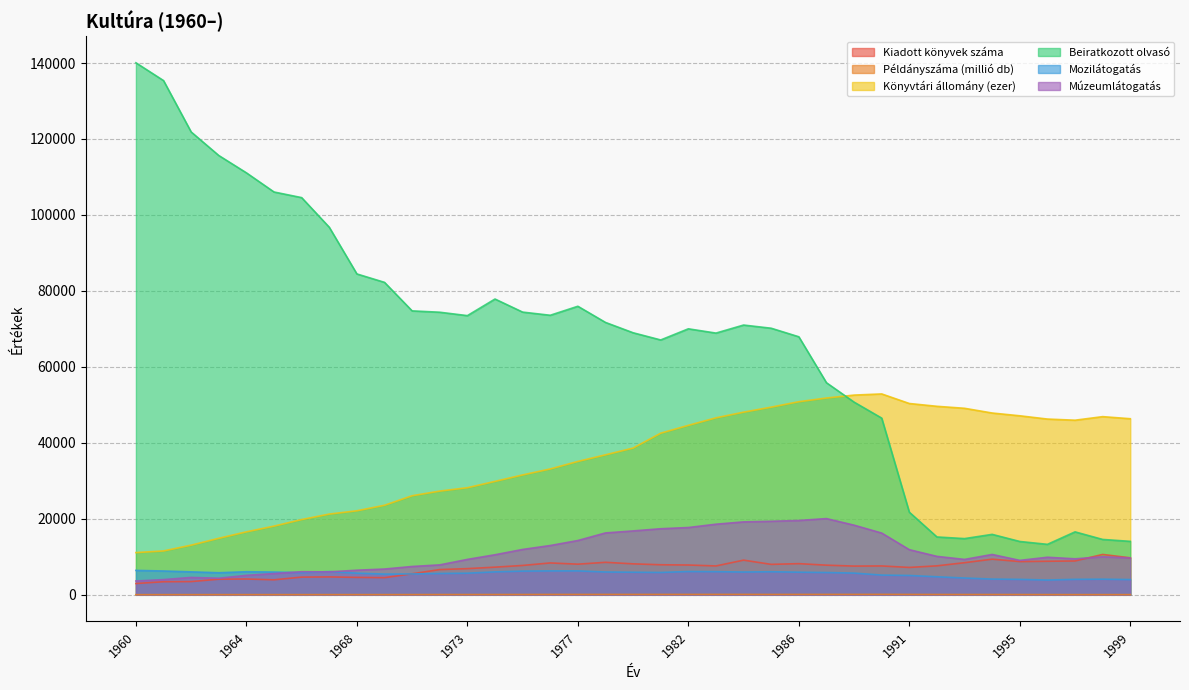

Reading left to right, list all the values displayed in this chart.

Kiadott könyvek száma: 2972.0	3444.0	3483.0	4109.0	4164.0	3953.0	4660.0	4714.0	4588.0	4513.0	5536.0	6648.0	6894.0	7281.0	7730.0	8391.0	8068.0	8556.0	8153.0	7910.0	7845.0	7600.0	9128.0	8015.0	8206.0	7804.0	7562.0	7599.0	7210.0	7629.0	8458.0	9383.0	8749.0	8835.0	8911.0	10626.0	9731.0
Példányszáma (millió db): 34.7	40.2	40.4	44.8	44.7	44.8	45.3	47.8	48.0	48.0	53.4	62.8	63.9	68.8	74.0	89.2	87.4	93.3	92.3	94.5	95.4	99.4	100.5	88.0	95.6	97.9	99.3	108.4	91.4	81.0	72.1	70.3	63.0	51.9	45.7	47.0	44.7
Könyvtári állomány (ezer): 11115.0	11553.0	13073.0	14879.0	16577.0	18087.0	19812.0	21255.0	22122.0	23575.0	26082.0	27307.0	28194.0	29860.0	31557.0	33135.0	35114.0	36854.0	38632.0	42551.0	44610.0	46591.0	48084.0	49406.0	50836.0	51808.0	52578.0	52883.0	50364.0	49625.0	49102.0	47858.0	47128.0	46269.0	45966.0	46905.0	46355.0
Beiratkozott olvasó: 140060.0	135372.0	121849.0	115652.0	111090.0	106046.0	104564.0	96764.0	84472.0	82256.0	74745.0	74392.0	73496.0	77868.0	74426.0	73592.0	75961.0	71707.0	68987.0	67090.0	70026.0	68900.0	71017.0	70179.0	67929.0	55833.0	50730.0	46519.0	21752.0	15228.0	14798.0	15912.0	14040.0	13287.0	16572.0	14577.0	14071.0
Mozilátogatás: 6429.0	6269.0	6046.0	5808.0	6077.0	5987.0	5843.0	6120.0	5710.0	5454.0	5494.0	5616.0	5688.0	6039.0	6243.0	6296.0	6302.0	6006.0	5948.0	5885.0	6133.0	6094.0	5998.0	6072.0	5957.0	5868.0	5717.0	5195.0	5094.0	4749.0	4418.0	4140.0	4068.0	3892.0	4075.0	4116.0	4013.0
Múzeumlátogatás: 3640.0	4008.0	4578.0	4366.0	5130.0	5596.0	6081.0	6045.0	6478.0	6788.0	7458.0	7881.0	9322.0	10547.0	11943.0	12978.0	14295.0	16292.0	16819.0	17395.0	17717.0	18591.0	19200.0	19360.0	19572.0	20066.0	18335.0	16256.0	11884.0	10120.0	9318.0	10623.0	9064.0	9888.0	9478.0	10009.0	9714.0